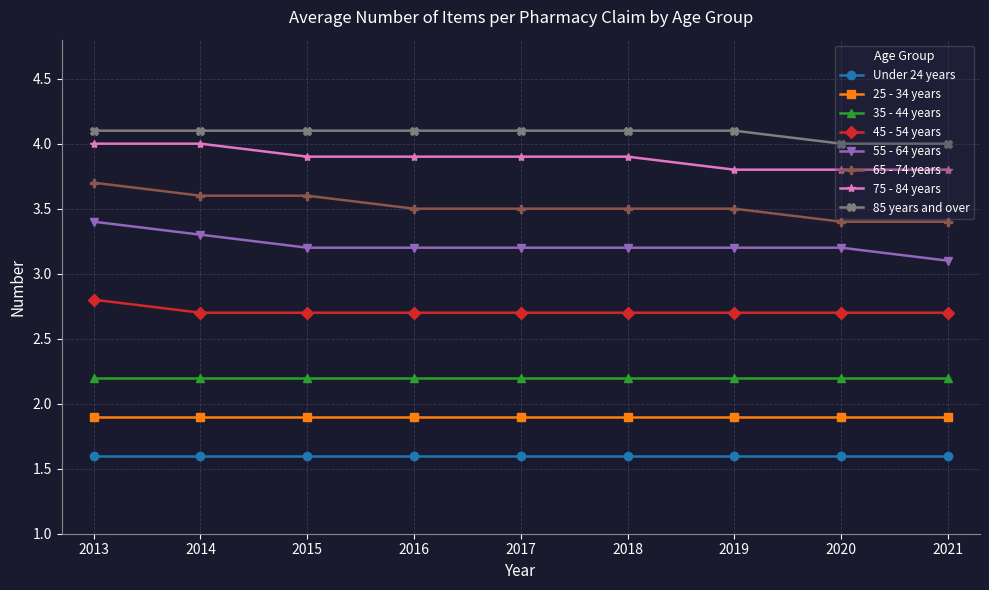

Is the value of 75 - 84 years at 2018 greater than the value of 55 - 64 years at 2019?

Yes